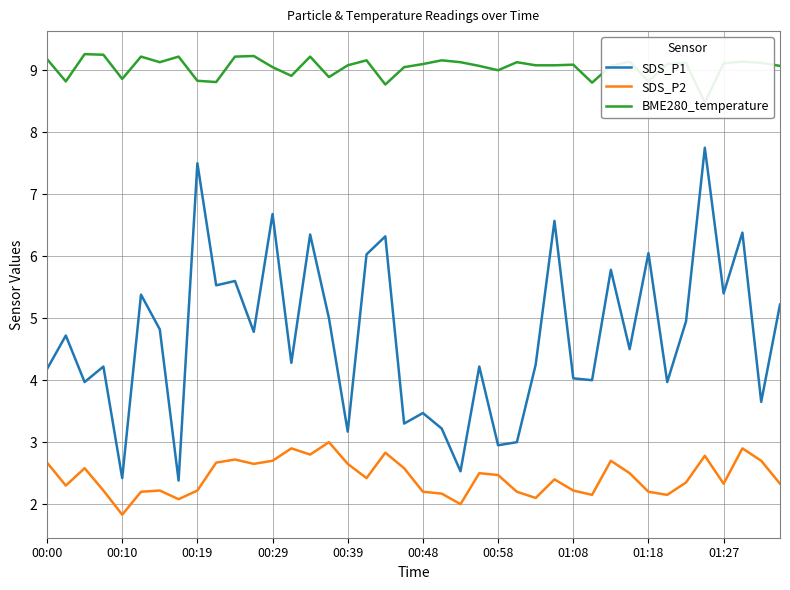

Rank the series at 10 from lowest to highest value.

SDS_P2, SDS_P1, BME280_temperature